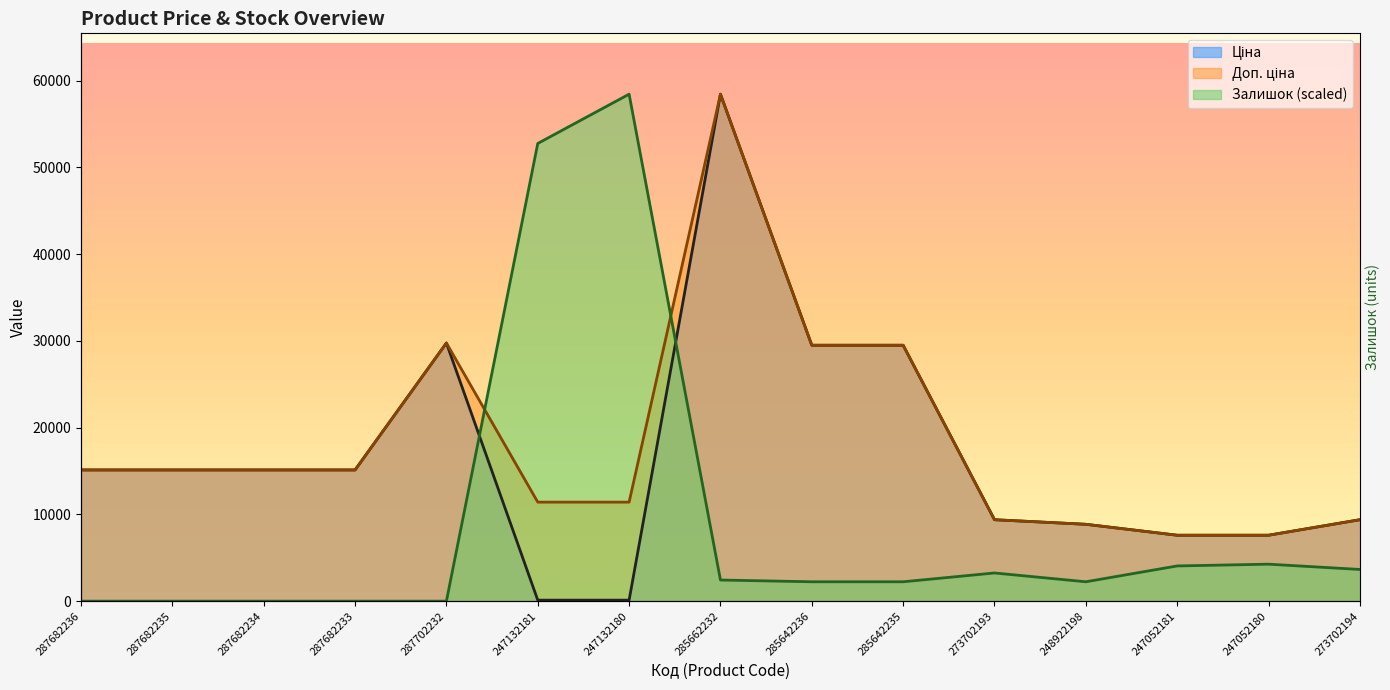

Which series has the widest spread of values?

Залишок